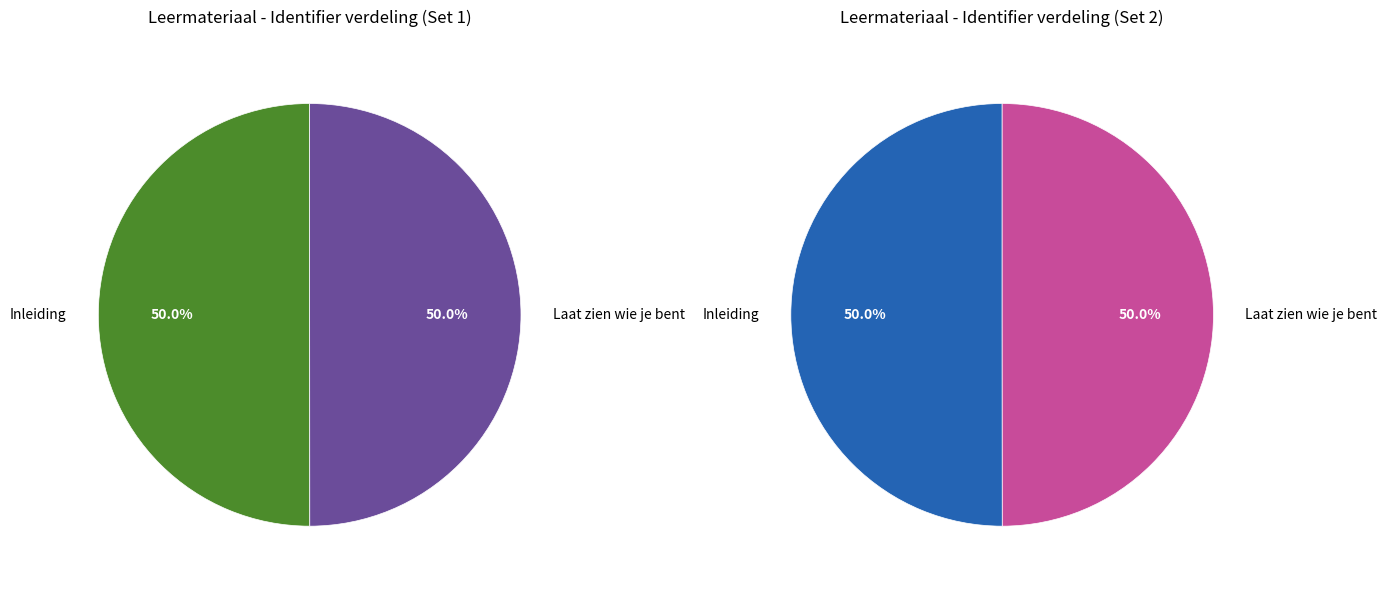

What percentage is NOT represented by Inleiding?

50.0%